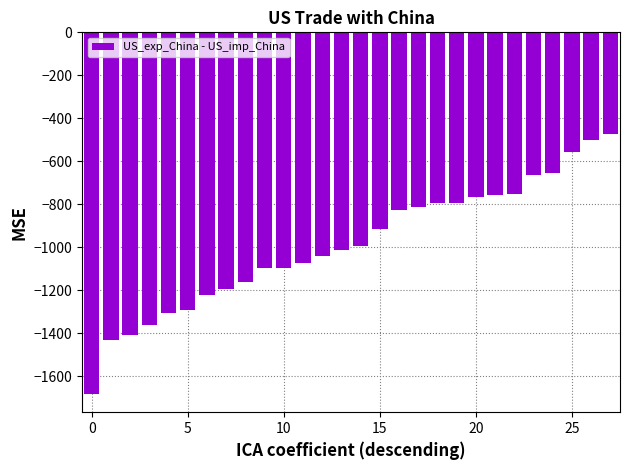

What is the greatest value displayed?

-474.2